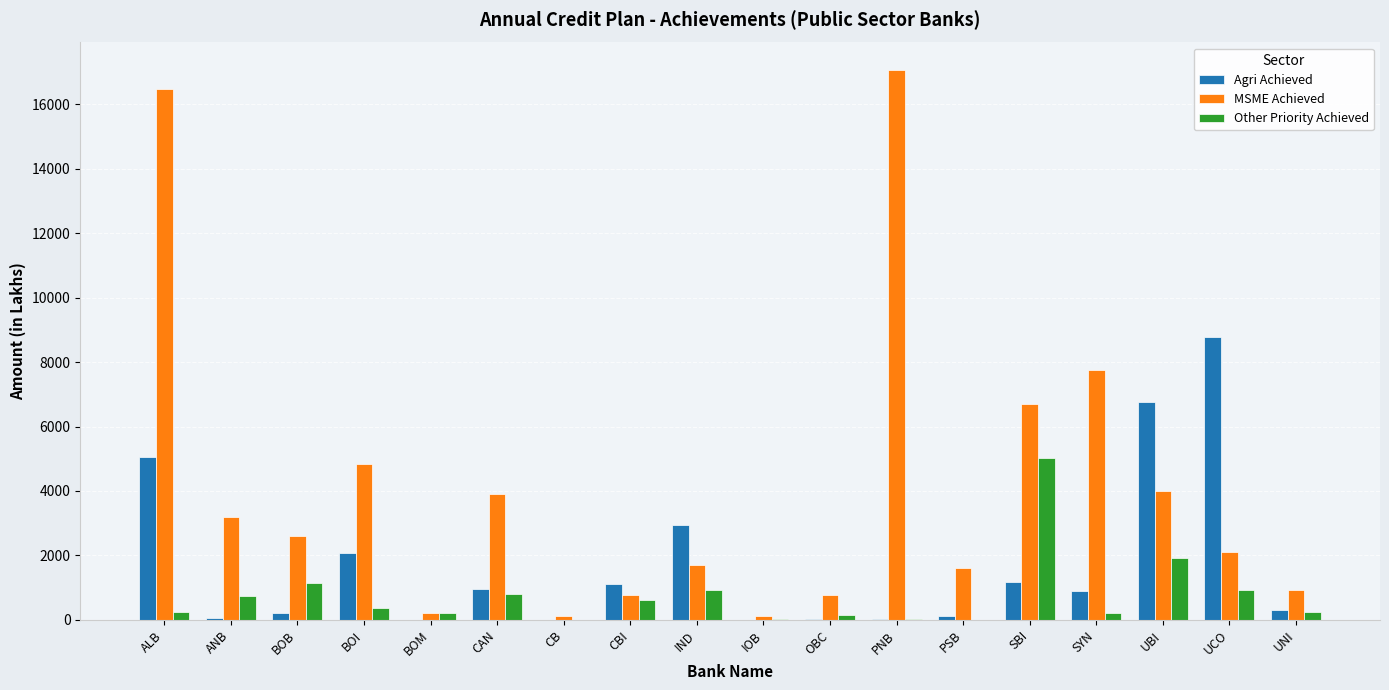

Between SYN and UCO, which series saw the biggest shift?

Agri Achieved